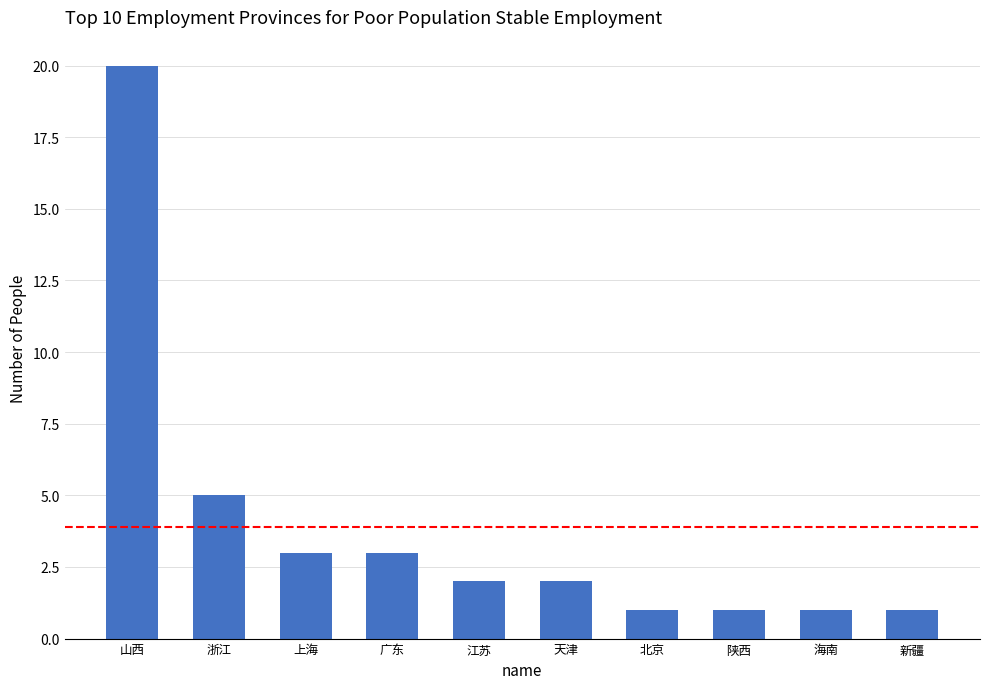

Which has a higher value, 山西 or 海南?

山西